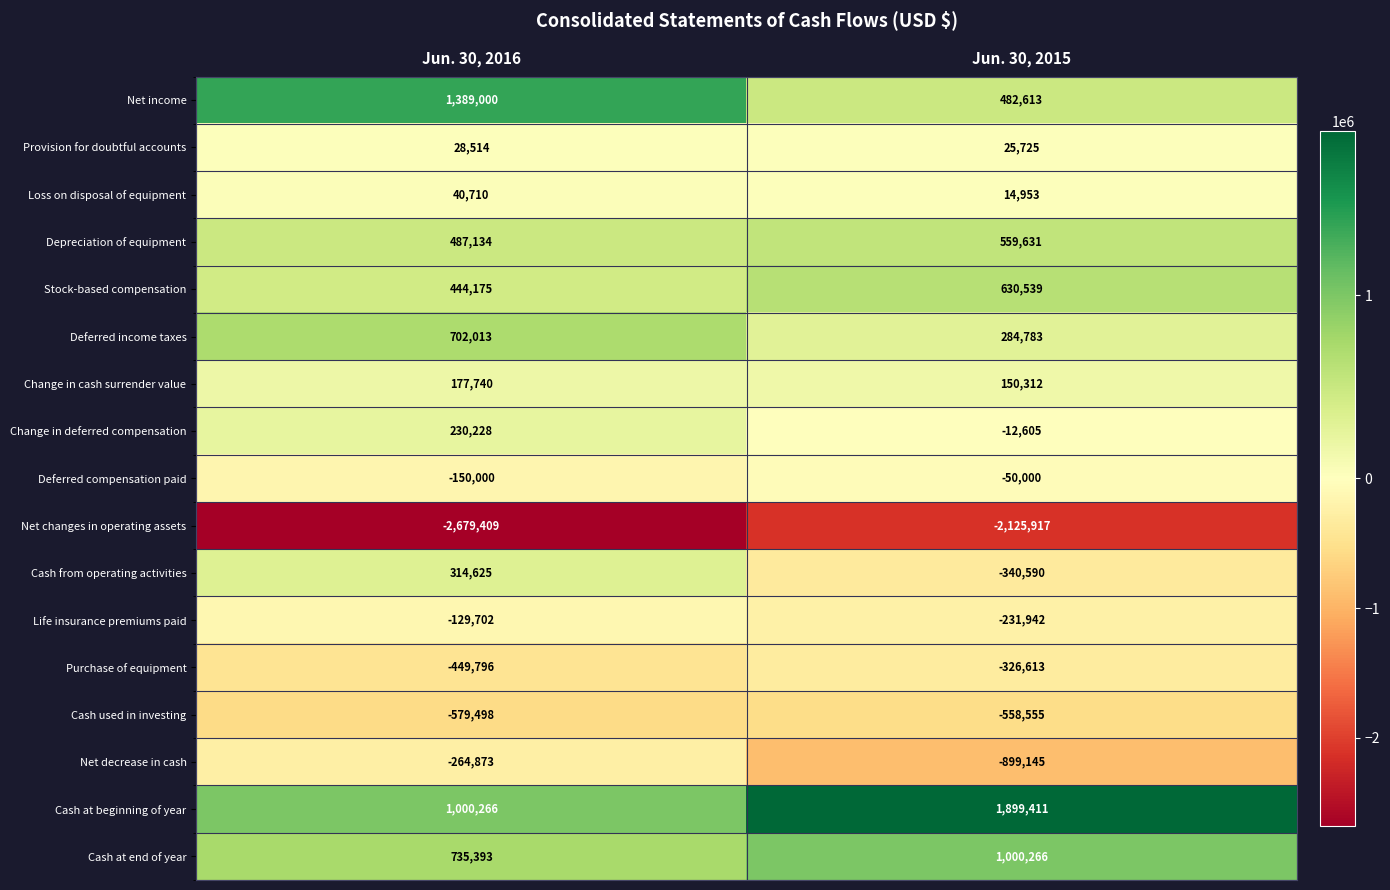

How many positive values does the Change in deferred compensation series have?

1